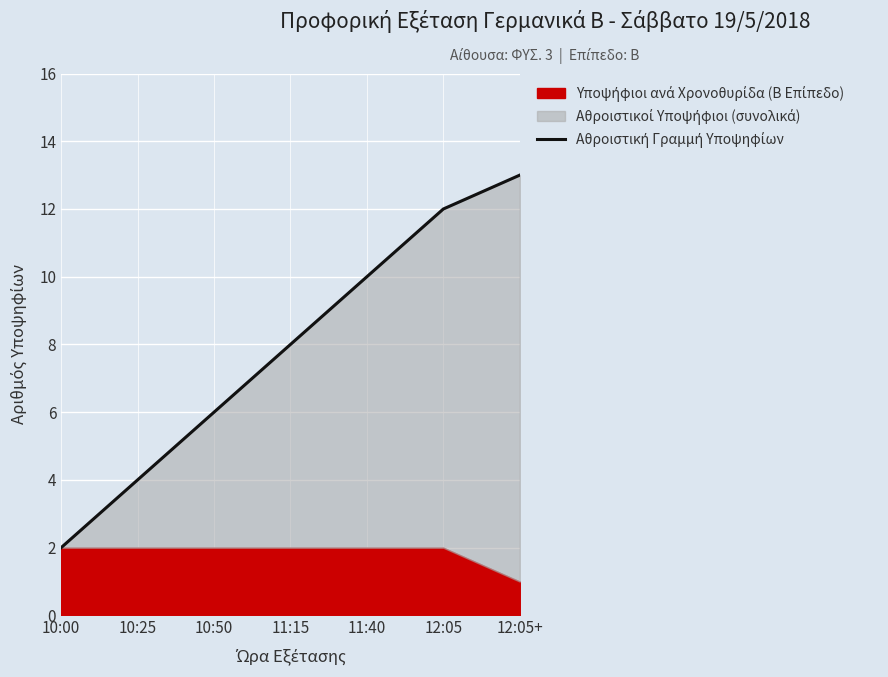

Rank the categories by value from lowest to highest.

10:00, 10:25, 10:50, 11:15, 11:40, 12:05, 12:05+